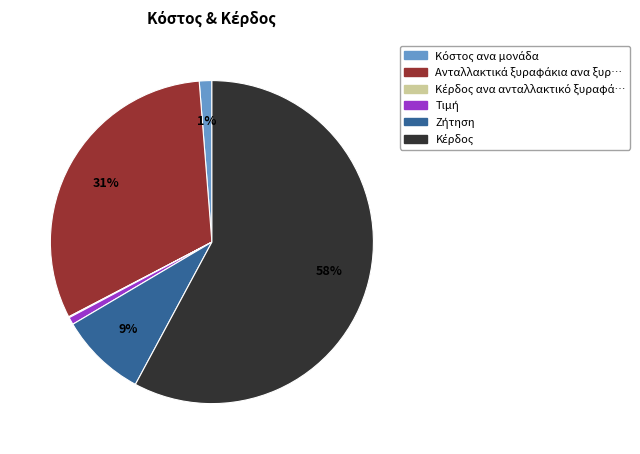

Does any single category account for the majority?

Yes